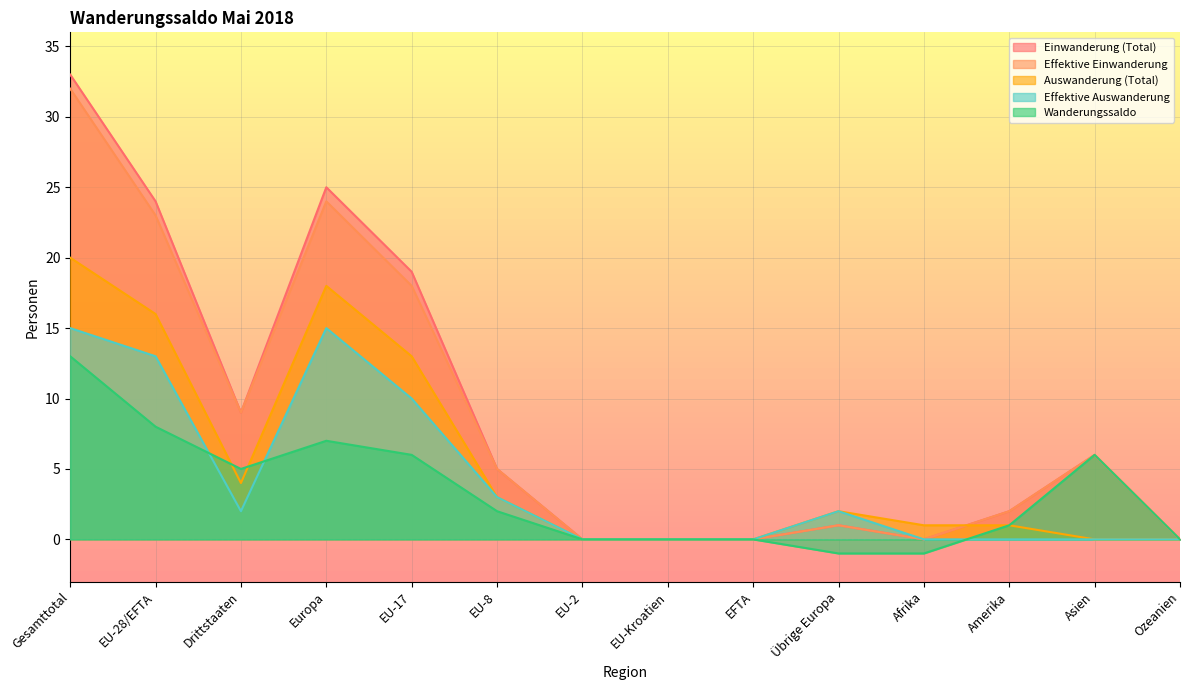

At how many categories does at least one series exceed 25?

1